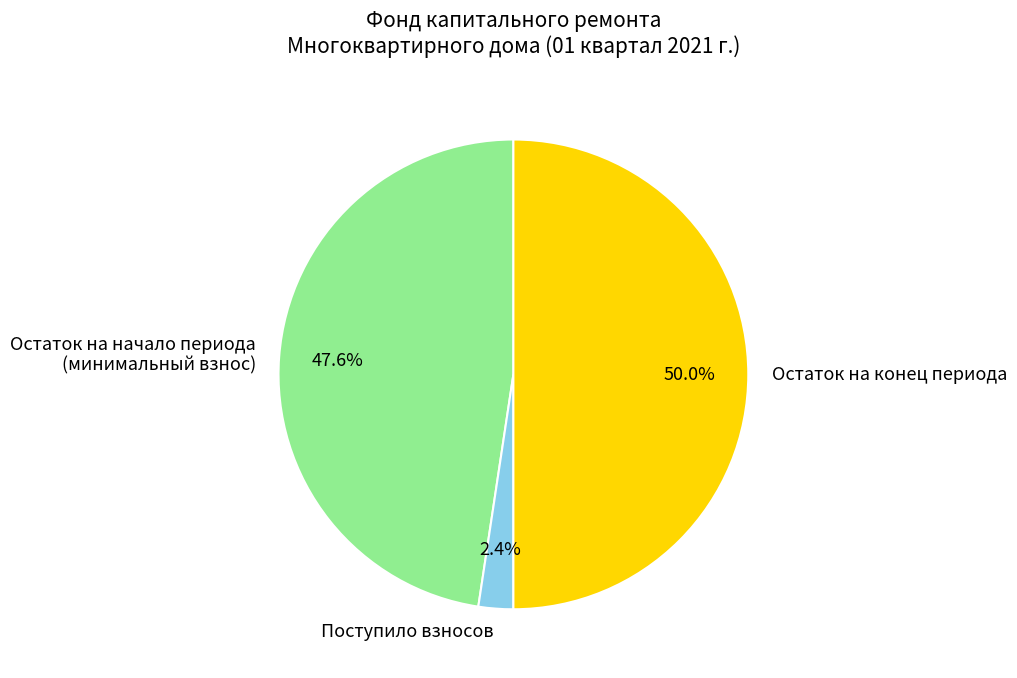

Does Поступило взносов represent more than half of the total?

No